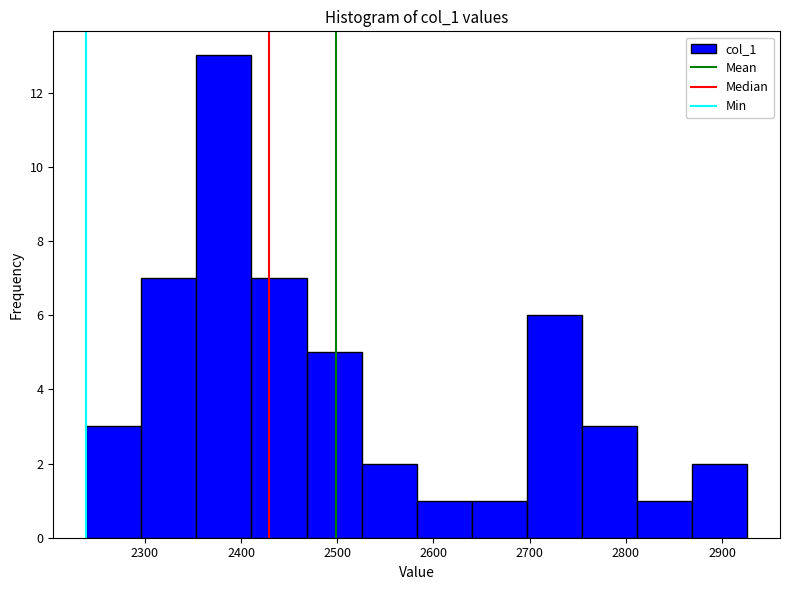

Reading left to right, transcribe this chart: for each bar, give the range it covers on the x-axis and its height. Neither the bar edges nor the heights are printed on the chart, so give them approximately, as read against the axes.

2240 to 2300: 3
2300 to 2350: 7
2350 to 2410: 13
2410 to 2470: 7
2470 to 2530: 5
2530 to 2580: 2
2580 to 2640: 1
2640 to 2700: 1
2700 to 2750: 6
2750 to 2810: 3
2810 to 2870: 1
2870 to 2930: 2